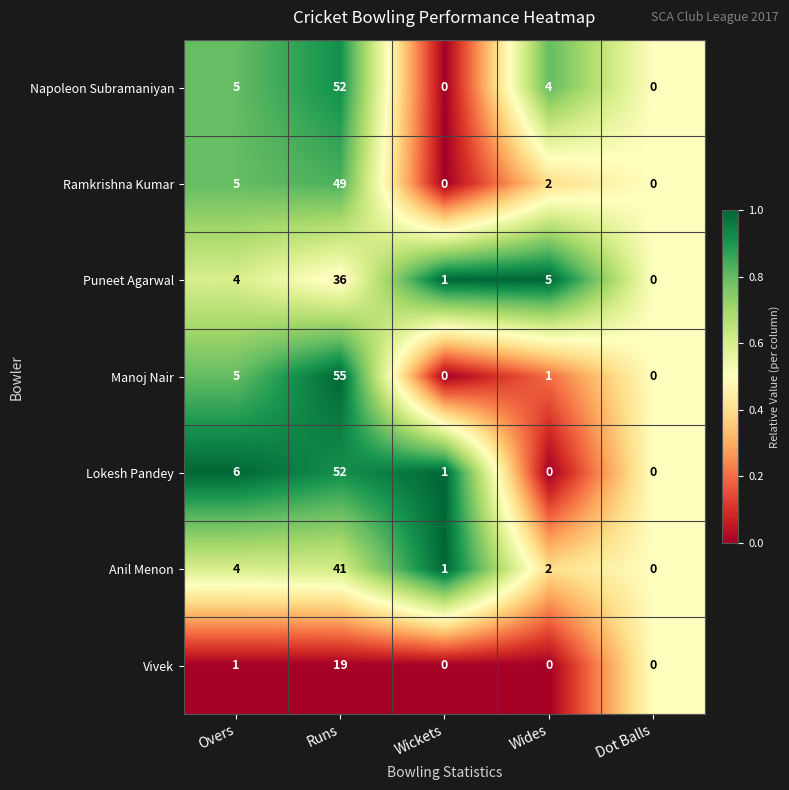

True or false: Anil Menon has a value of 1 at Wickets.

True